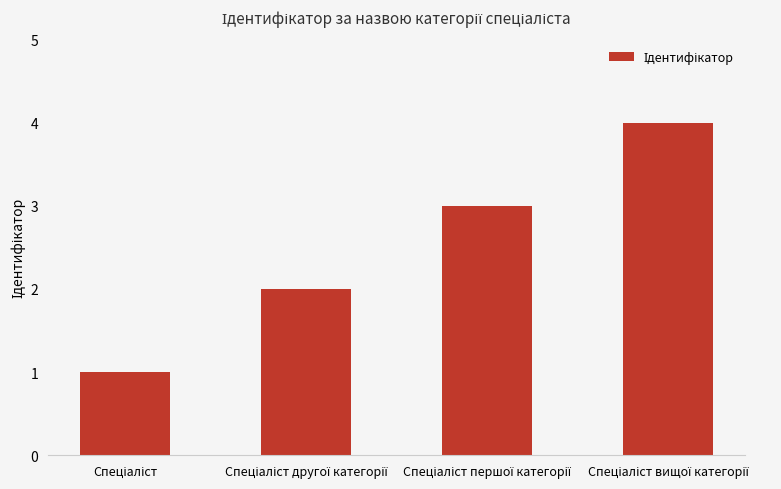

What is the difference between the second highest and second lowest values?

1